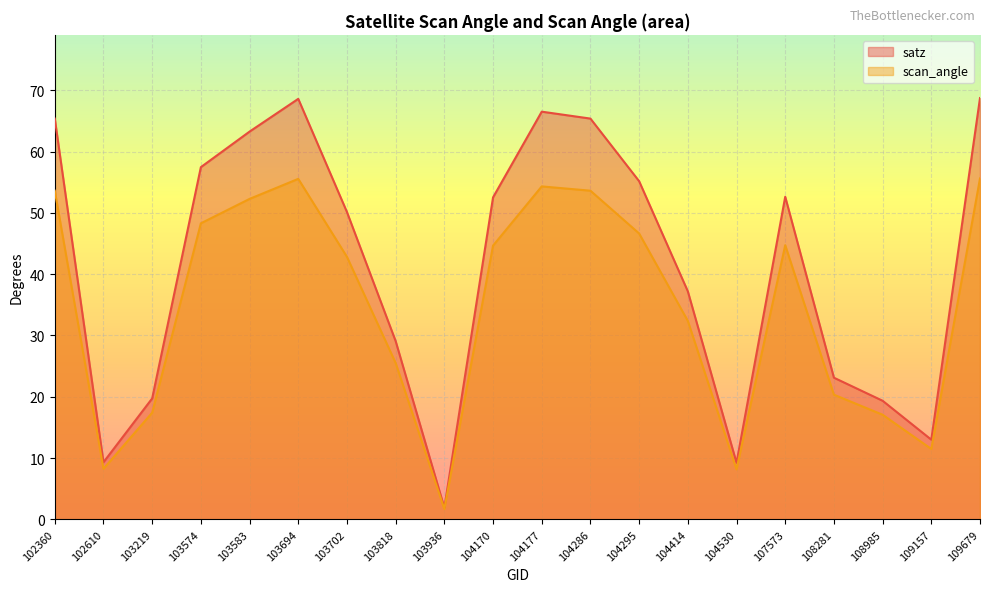

What is the value of the satz point at the 8th from the left?

29.1